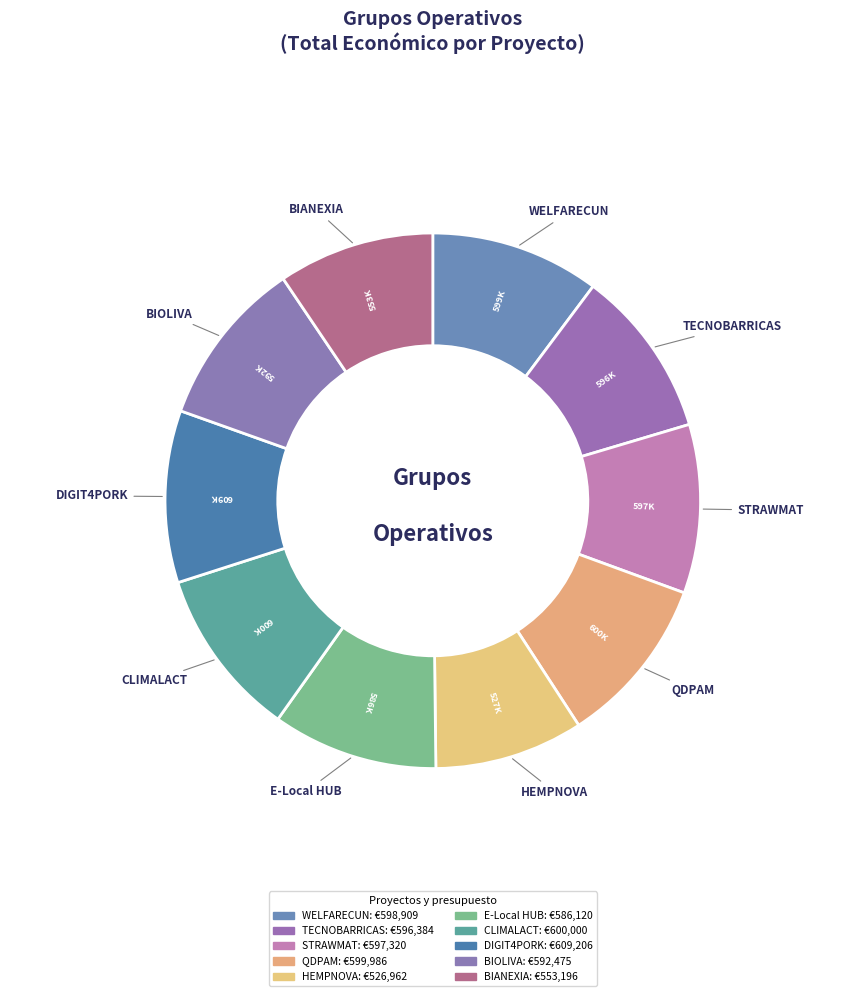

Which category has the biggest portion of the pie?

DIGIT4PORK